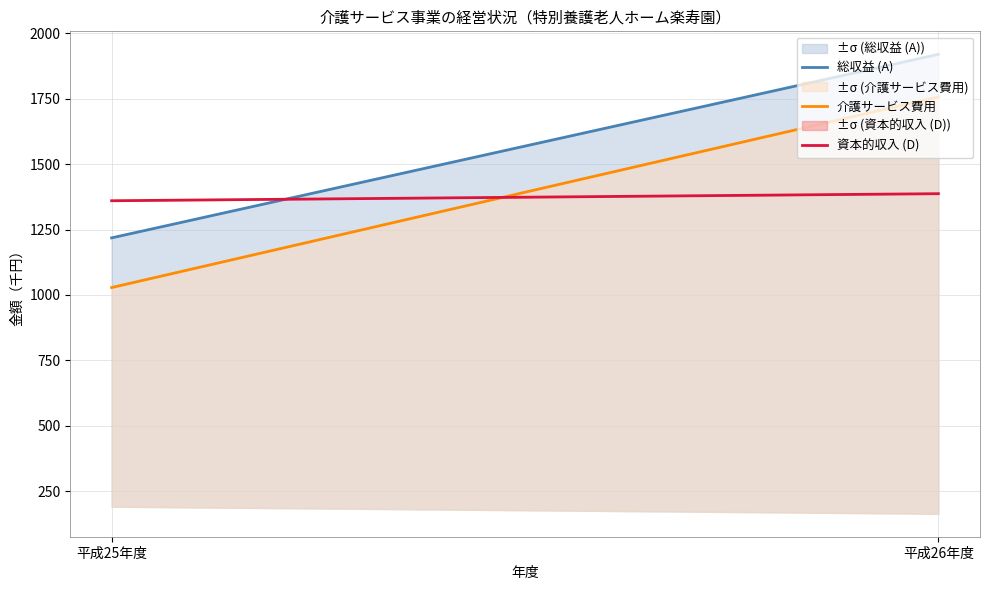

What is the label of the 2nd point from the left?

平成26年度